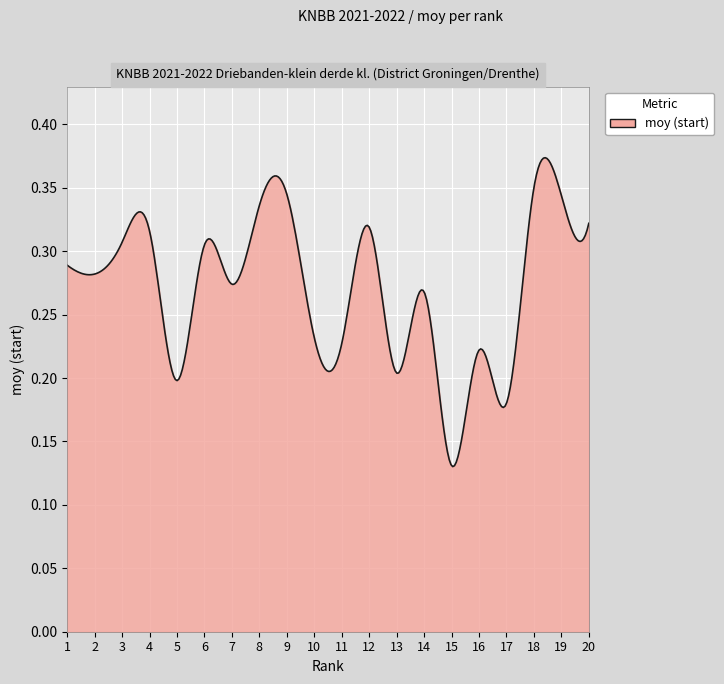

Does the chart display data point markers on the line(s)?

No